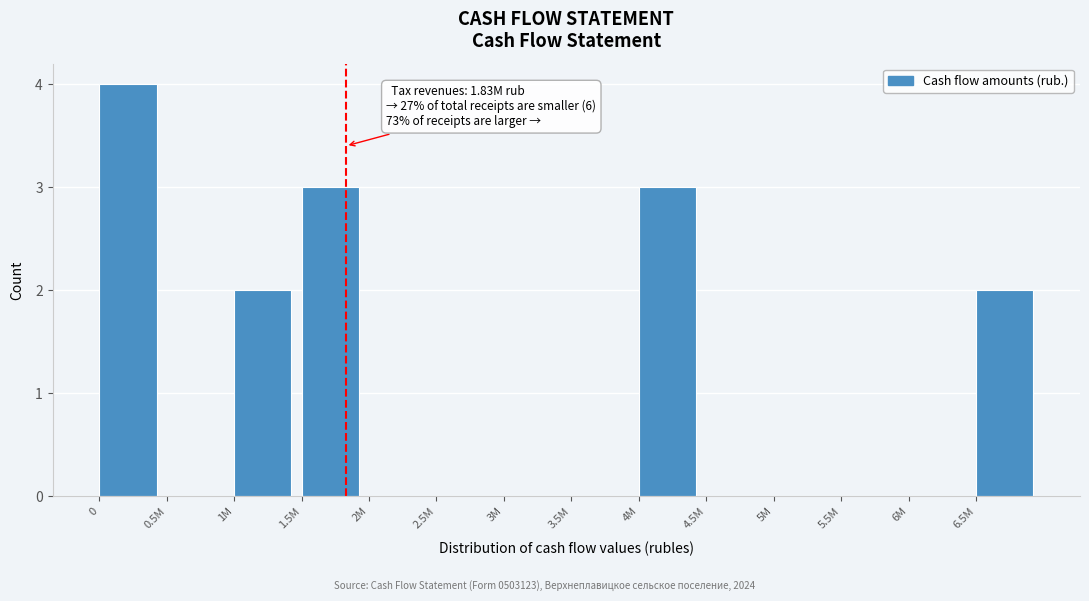

Reading left to right, what are all the values shown in this chart?

0=4	0.5M=0	1M=2	1.5M=3	2M=0	2.5M=0	3M=0	3.5M=0	4M=3	4.5M=0	5M=0	5.5M=0	6M=0	6.5M=2